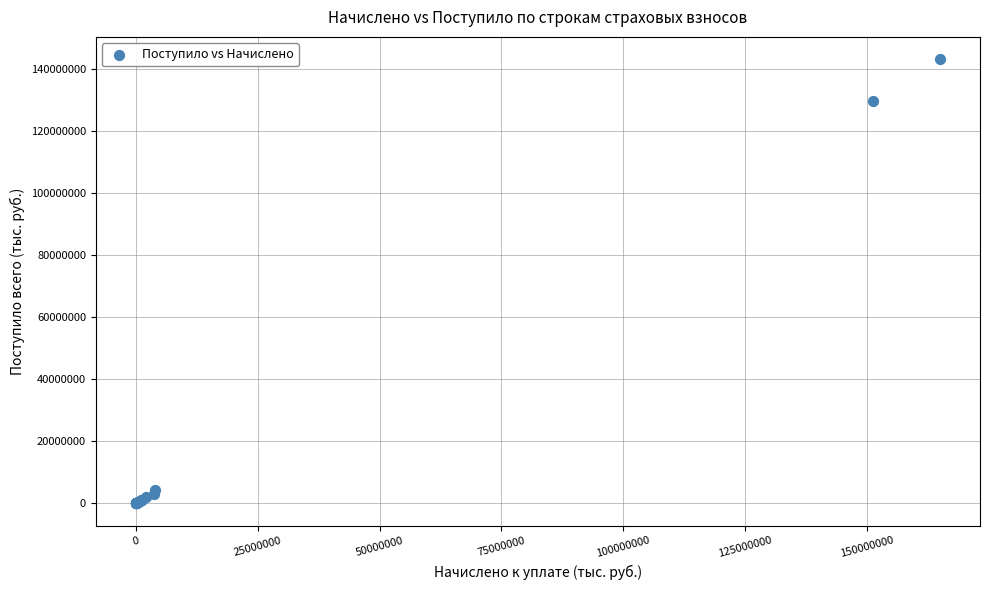

What Y value in the scatter plot is closest to 71576276?

129670466